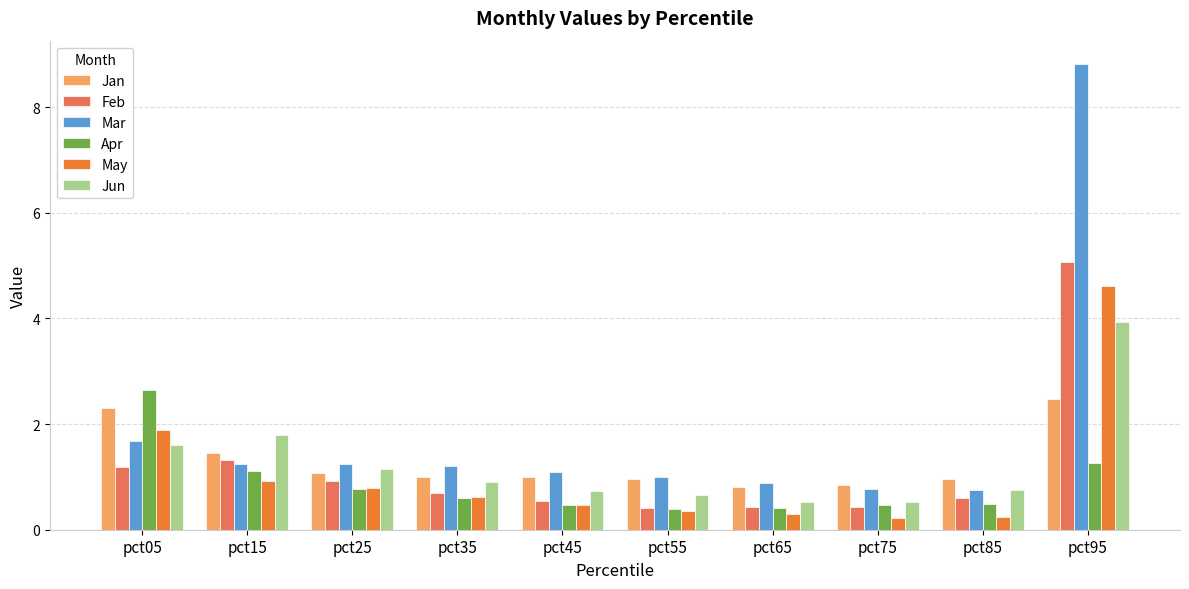

Does the chart contain any negative values?

No